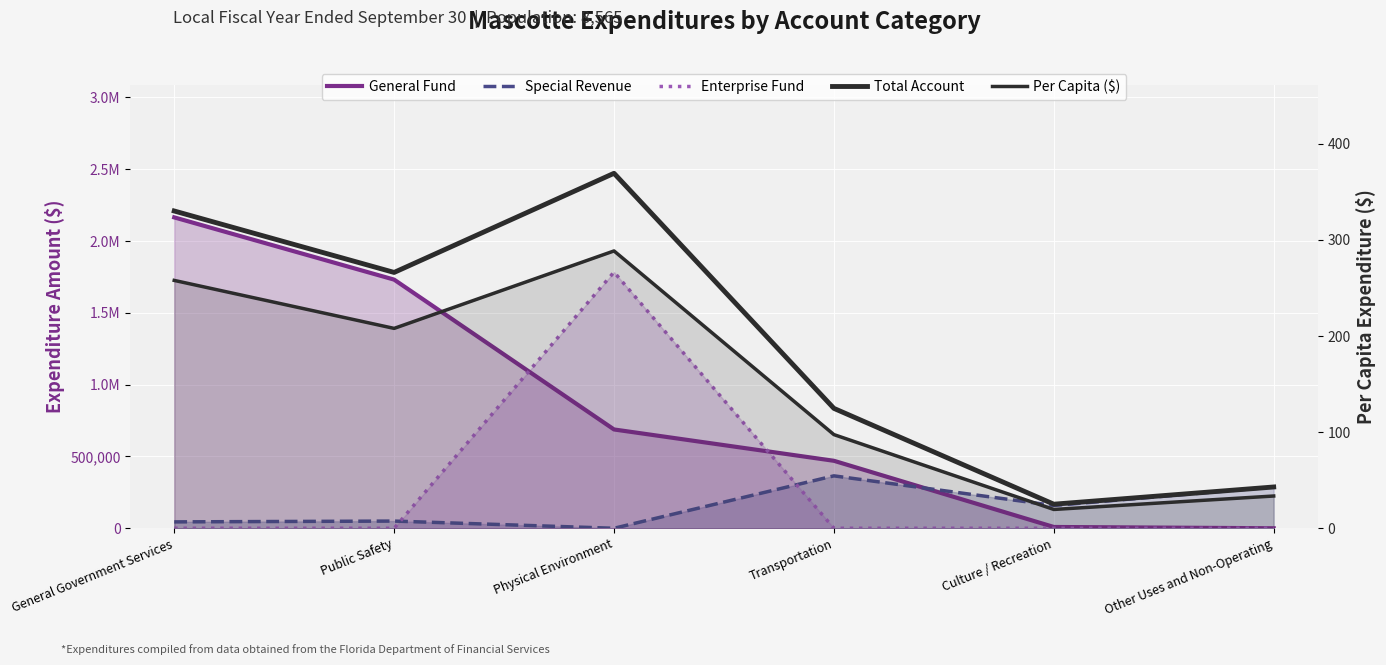

Is the value of Enterprise Fund at Culture / Recreation greater than the value of General Fund at Physical Environment?

No